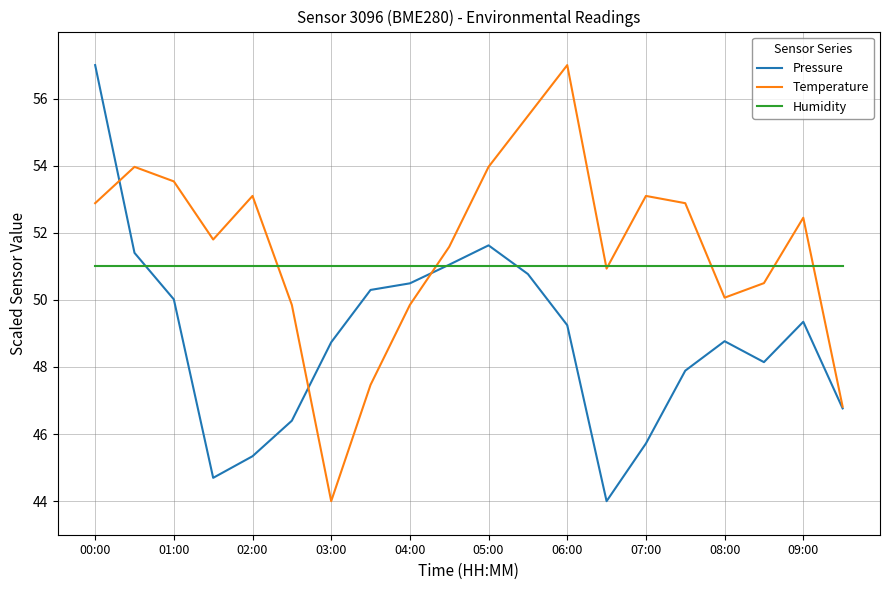

What is the smallest value displayed?

44.0